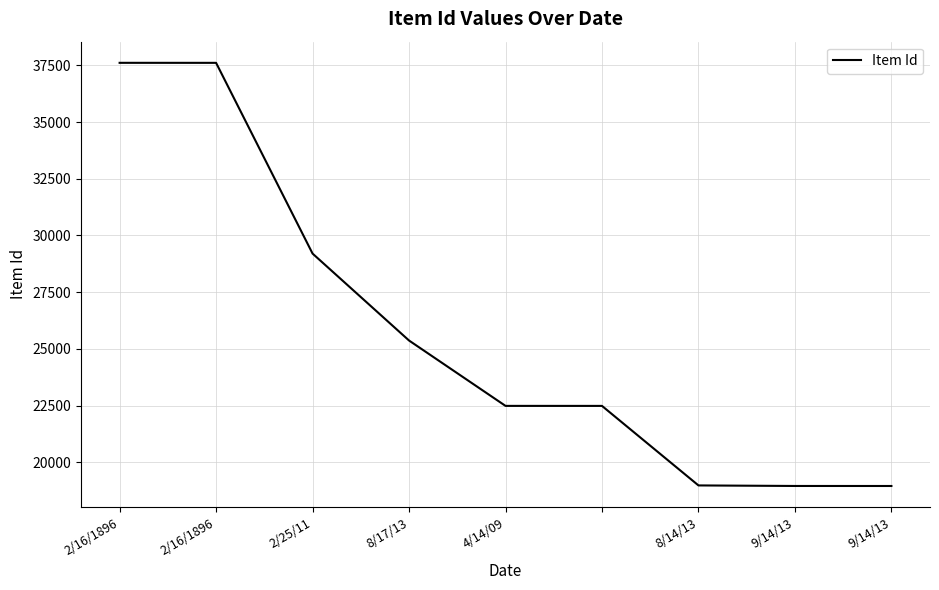

What is the greatest value displayed?

37611